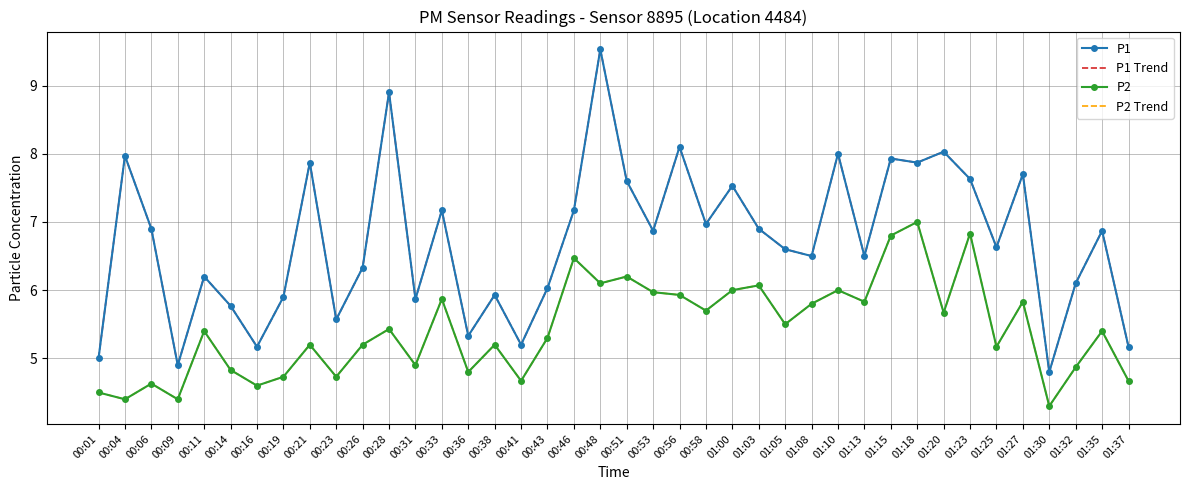

What is the total value across all series at 00:41?

19.7